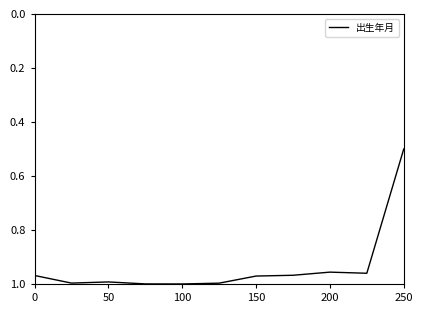

What is the difference between the maximum and minimum values?

0.5